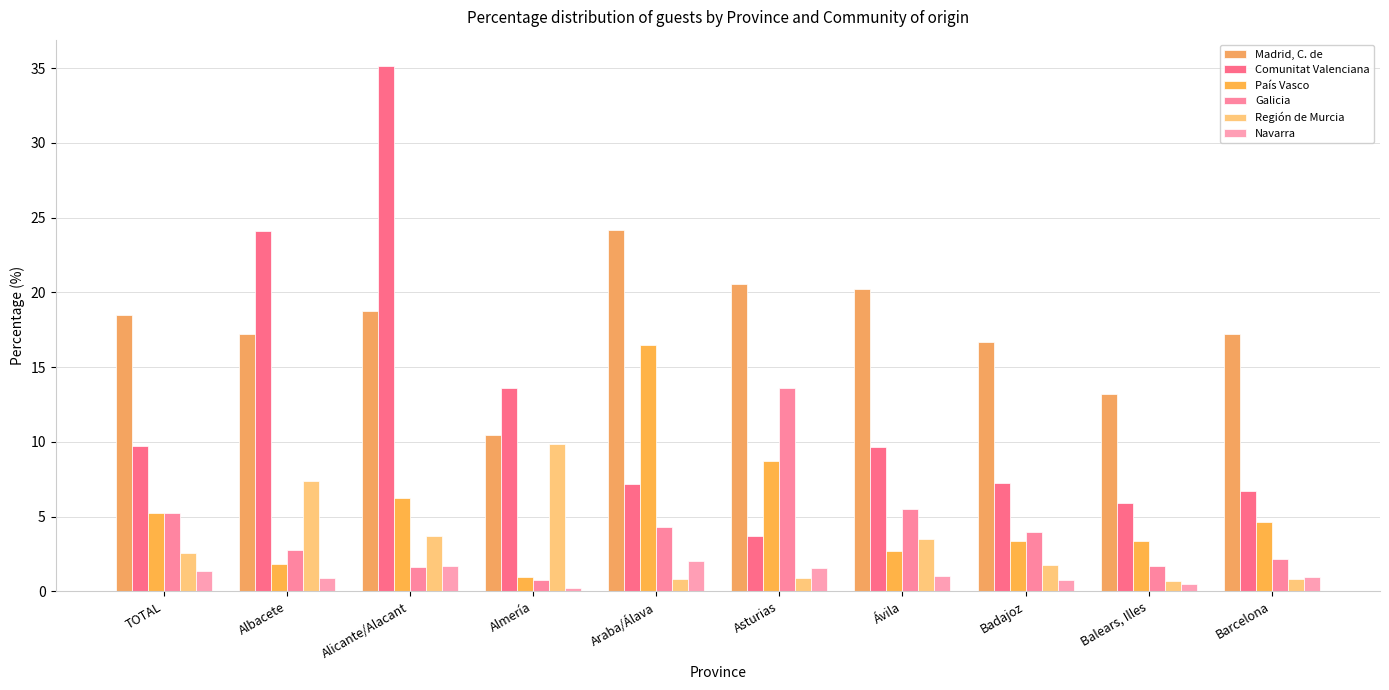

What is the difference between the second highest and minimum values in the Región de Murcia series?

6.7